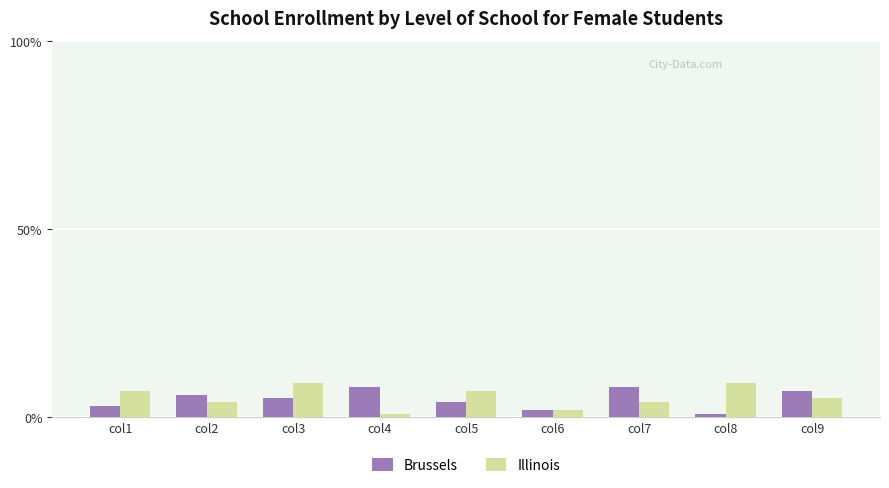

What is the sum of all Illinois values?

48